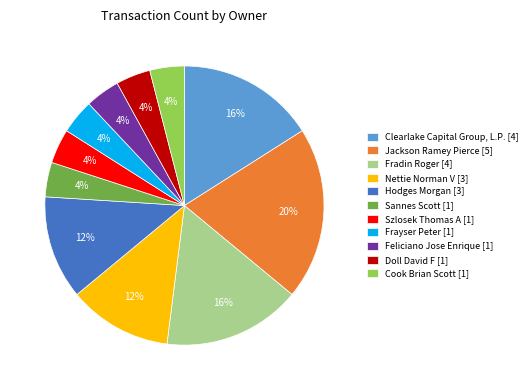

How many segments does this pie chart have?

11